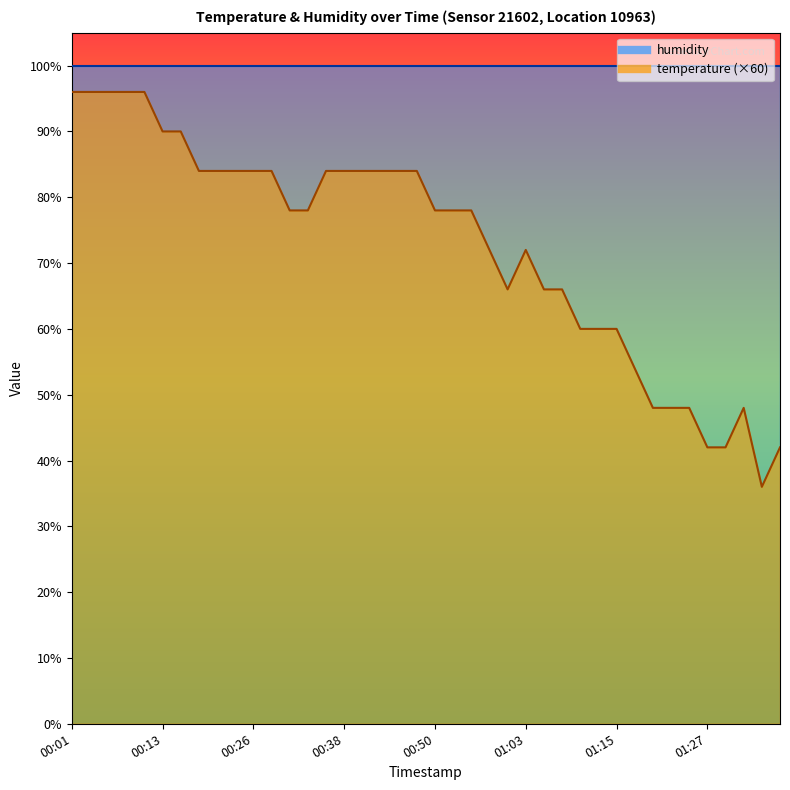

What is the approximate value at 00:43, to the nearest 10?

80